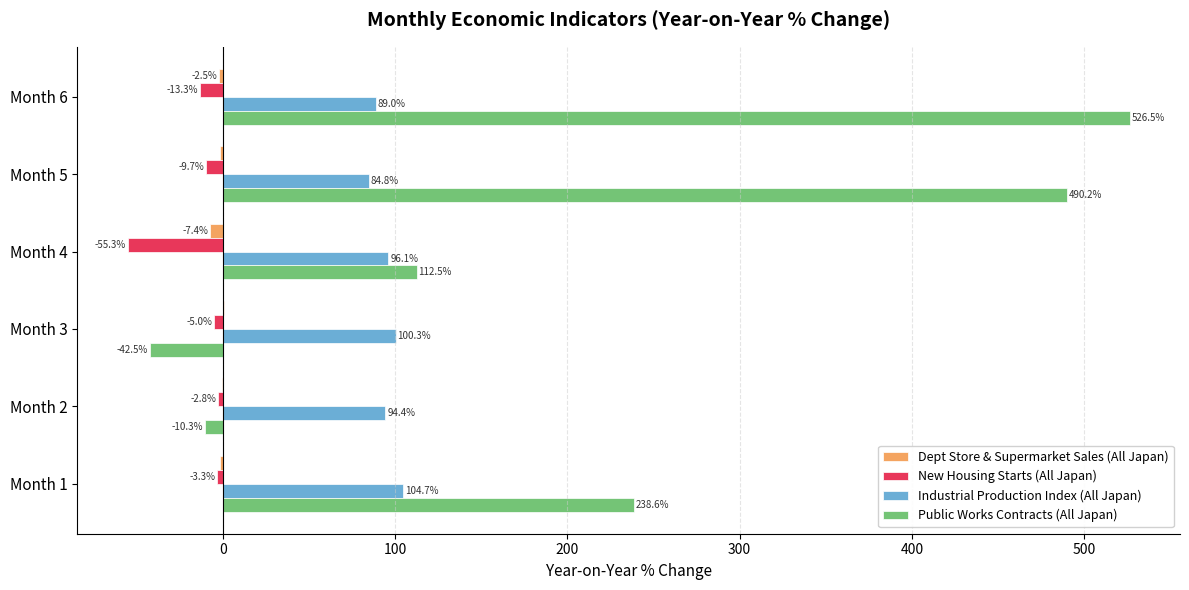

The value of New Housing Starts (All Japan) at Month 3 is -5.0. True or false?

True